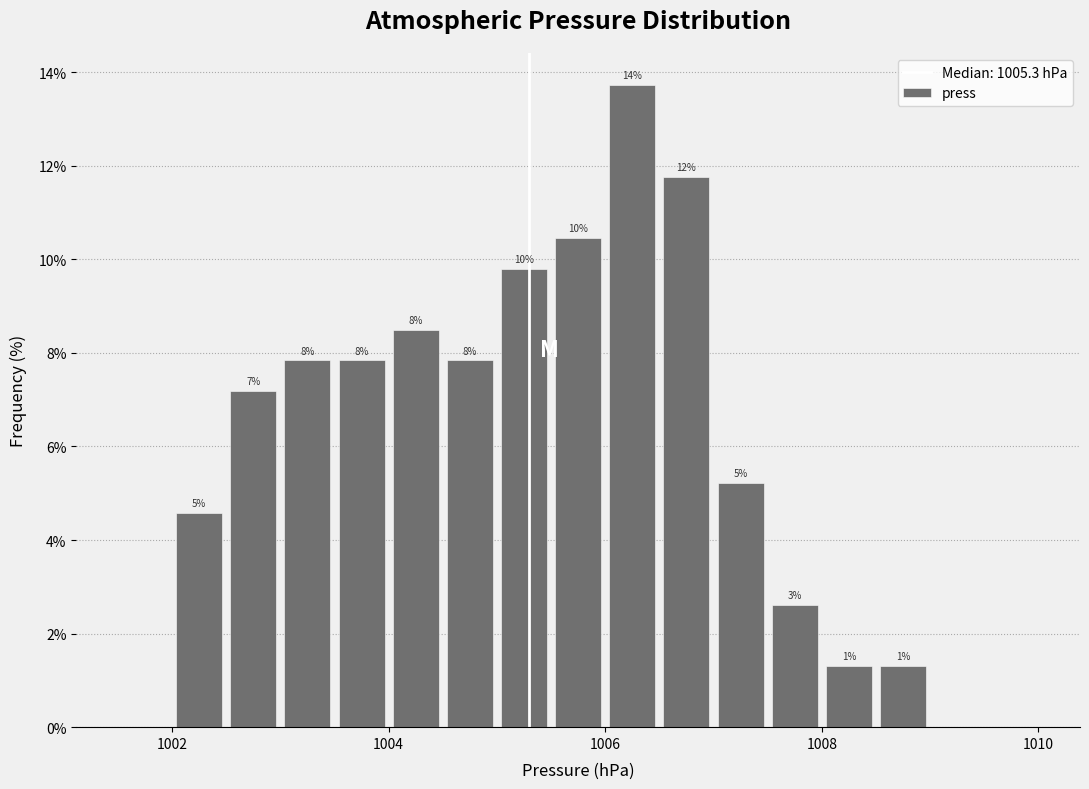

Around what value on the x-axis is the tallest bar? Give the approximate position of its centre, as read against the axis.

1006.2